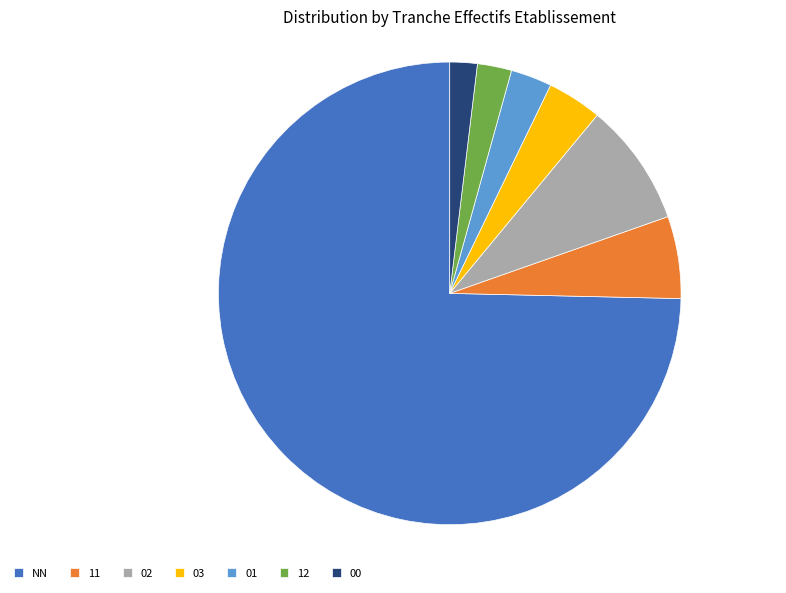

True or false: 02 accounts for 21% of the total.

False